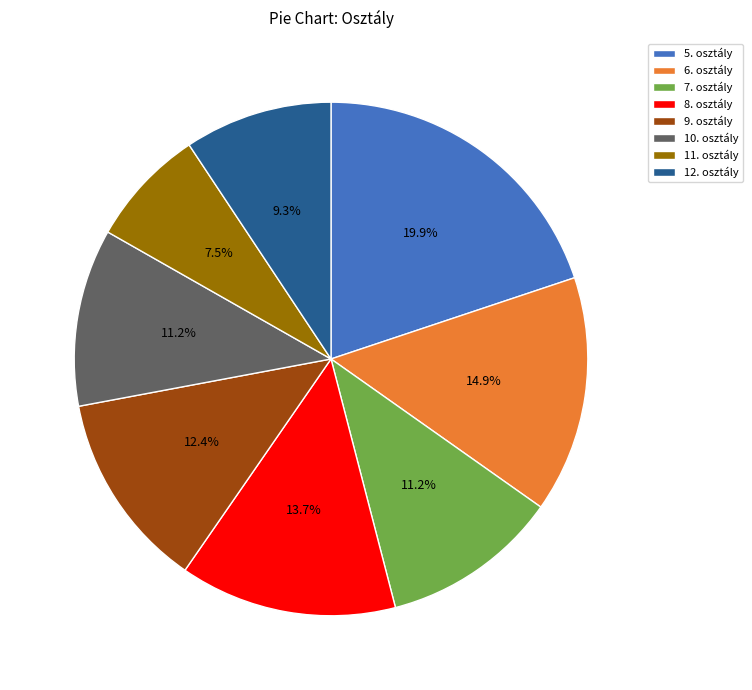

Which has a higher value, 9. osztály or 5. osztály?

5. osztály